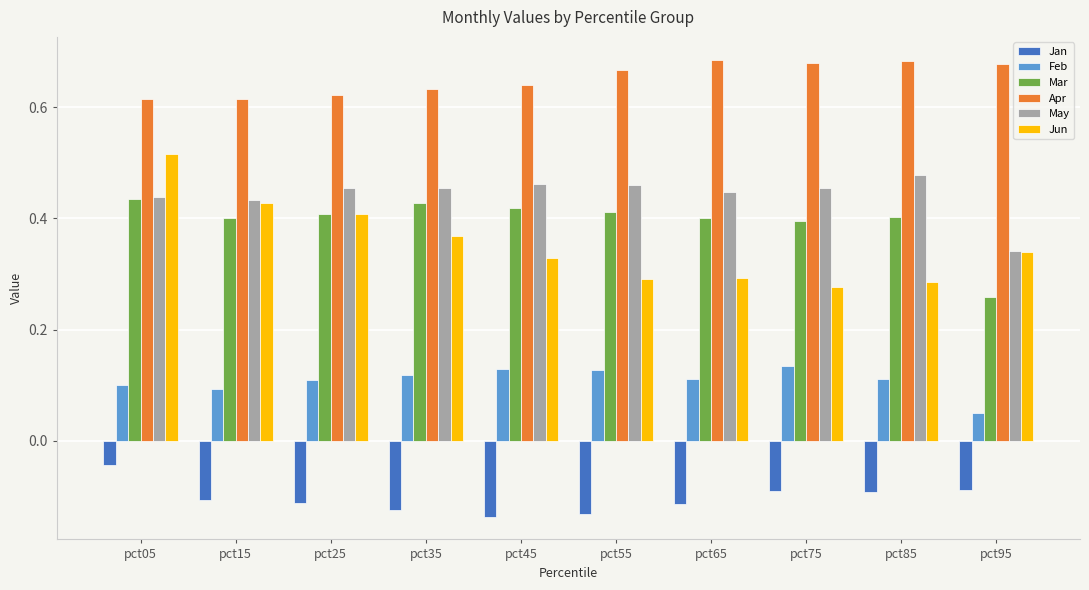

At which label does Feb reach its minimum?

pct95